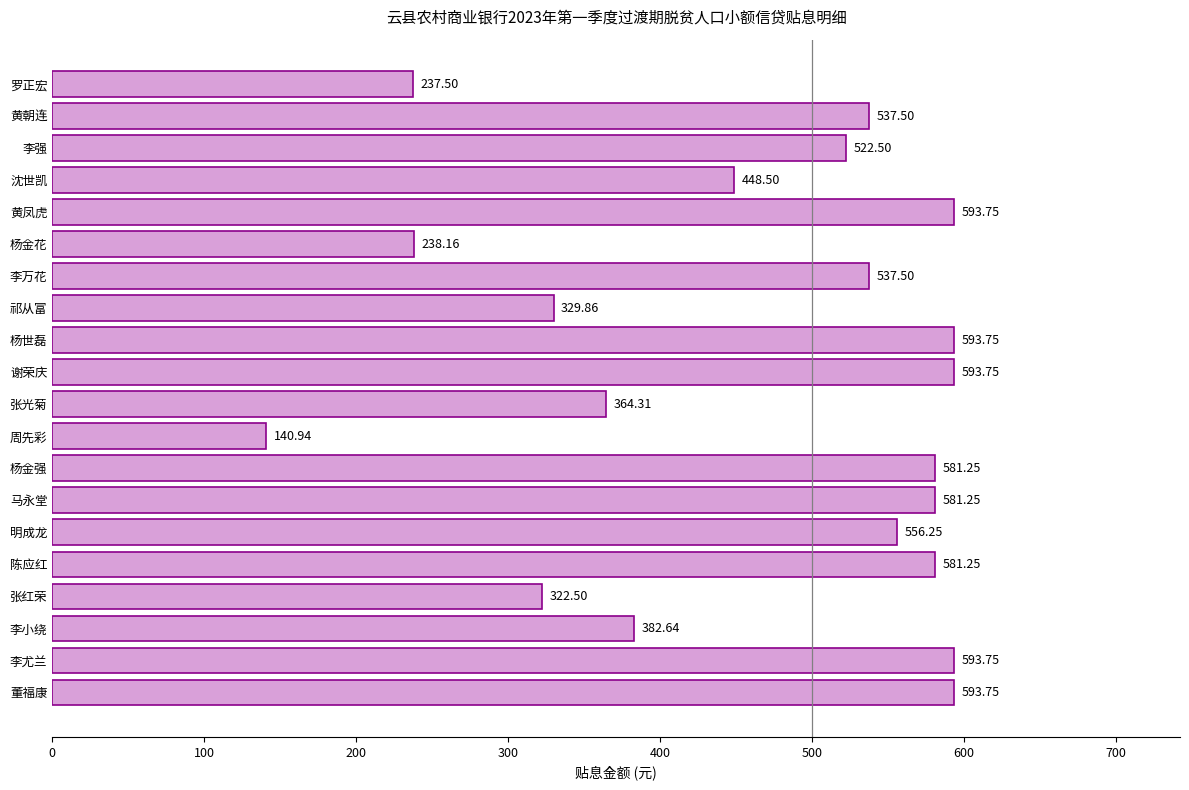

Which label corresponds to the smallest value in the chart?

周先彩